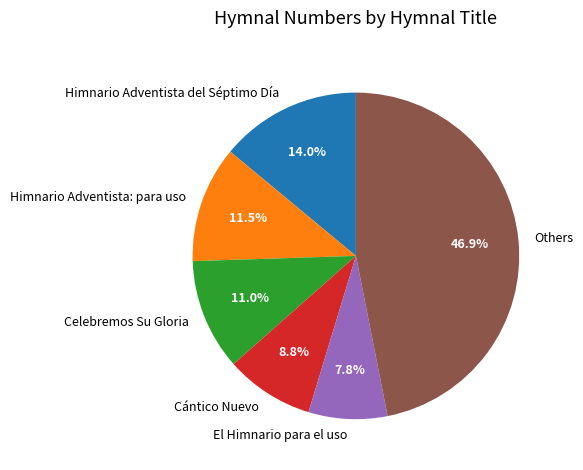

What is the largest slice in the pie chart?

Others